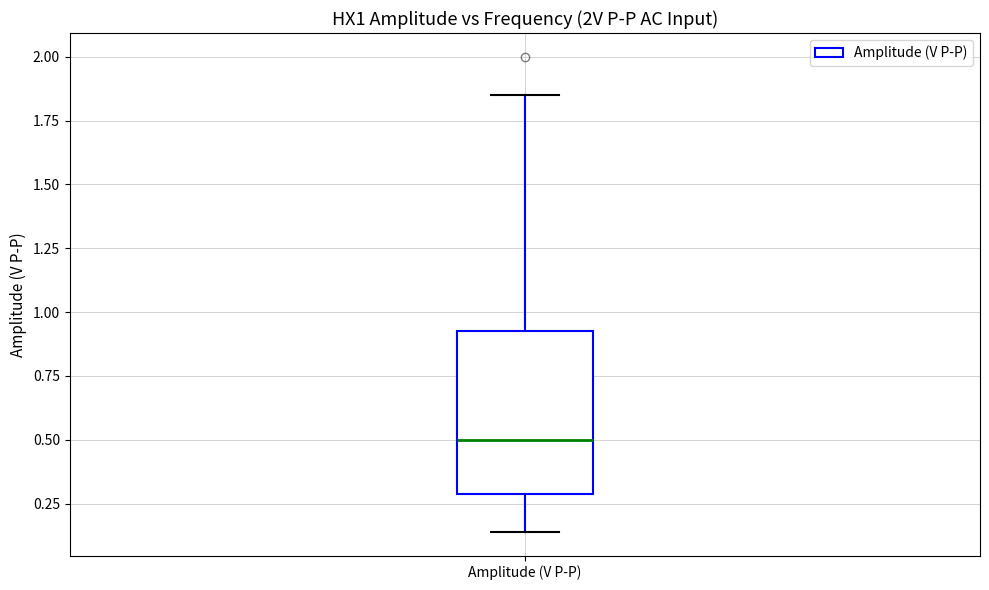

Read this box plot against the y-axis: the position of the median line, the range covered by the box, and the ends of both whiskers. The values are not printed on the chart, so give them approximately, as read against the axis.

median 0.50, box 0.30 to 0.95, whiskers 0.15 to 1.85